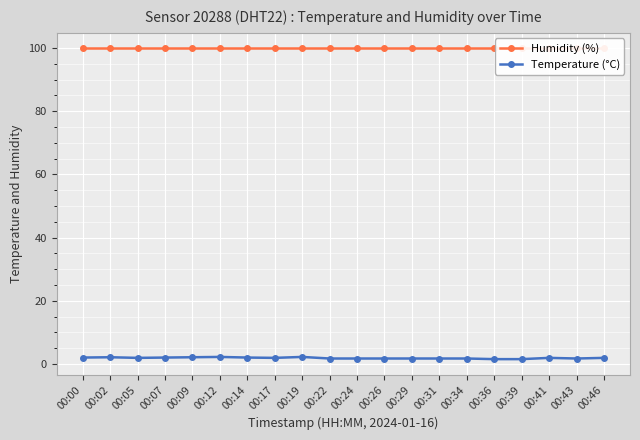

The value of Humidity (%) at 00:31 is 150.4. True or false?

False